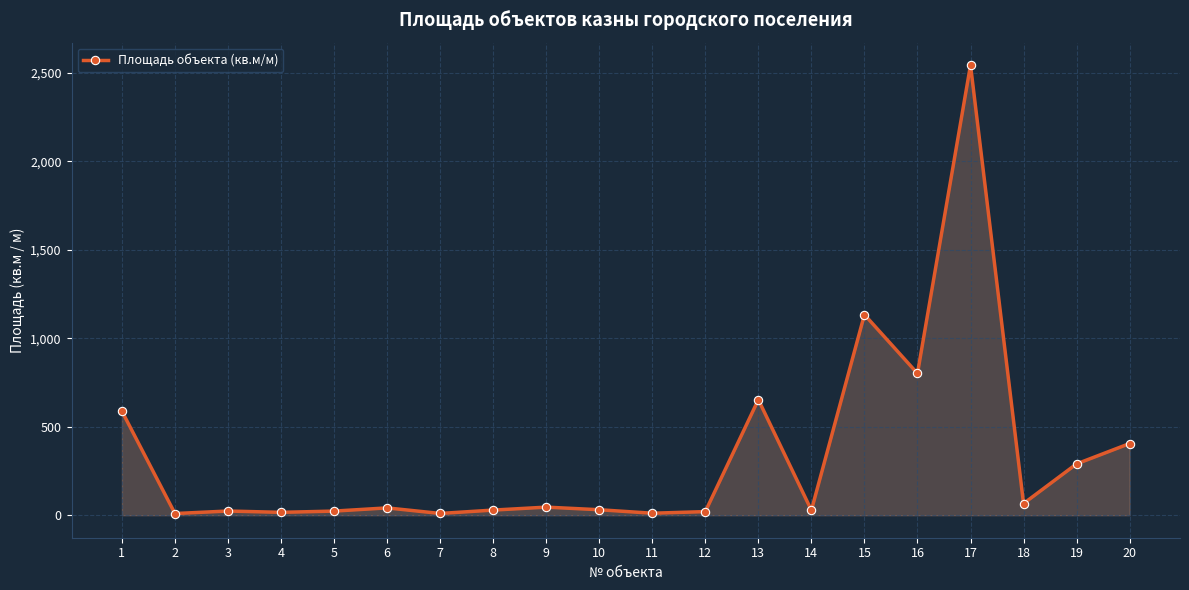

How many distinct data groups are displayed?

1